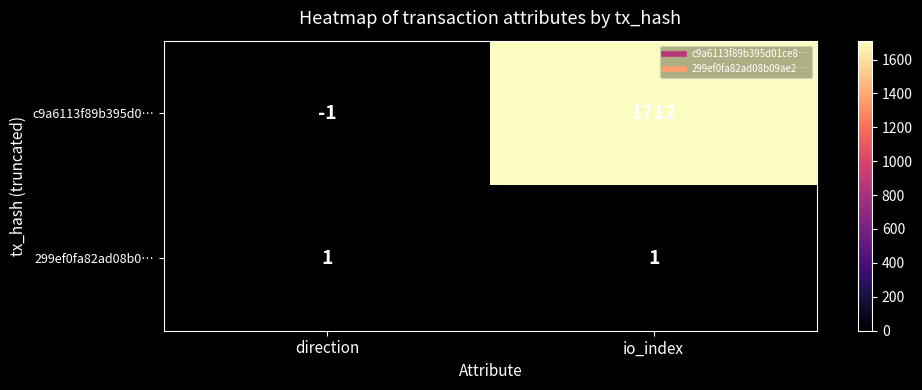

List the series in order of their peak value, lowest first.

299ef0fa82ad08b0…, c9a6113f89b395d0…